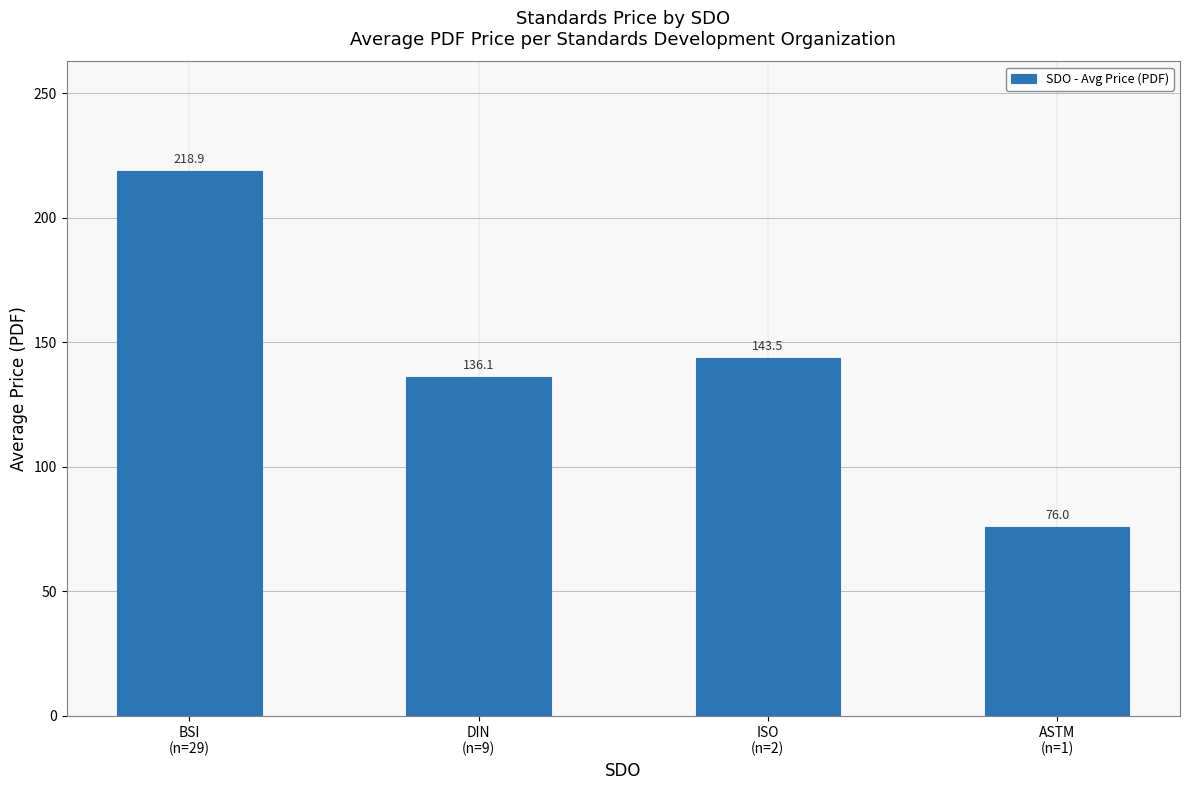

Are the bars horizontal?

No